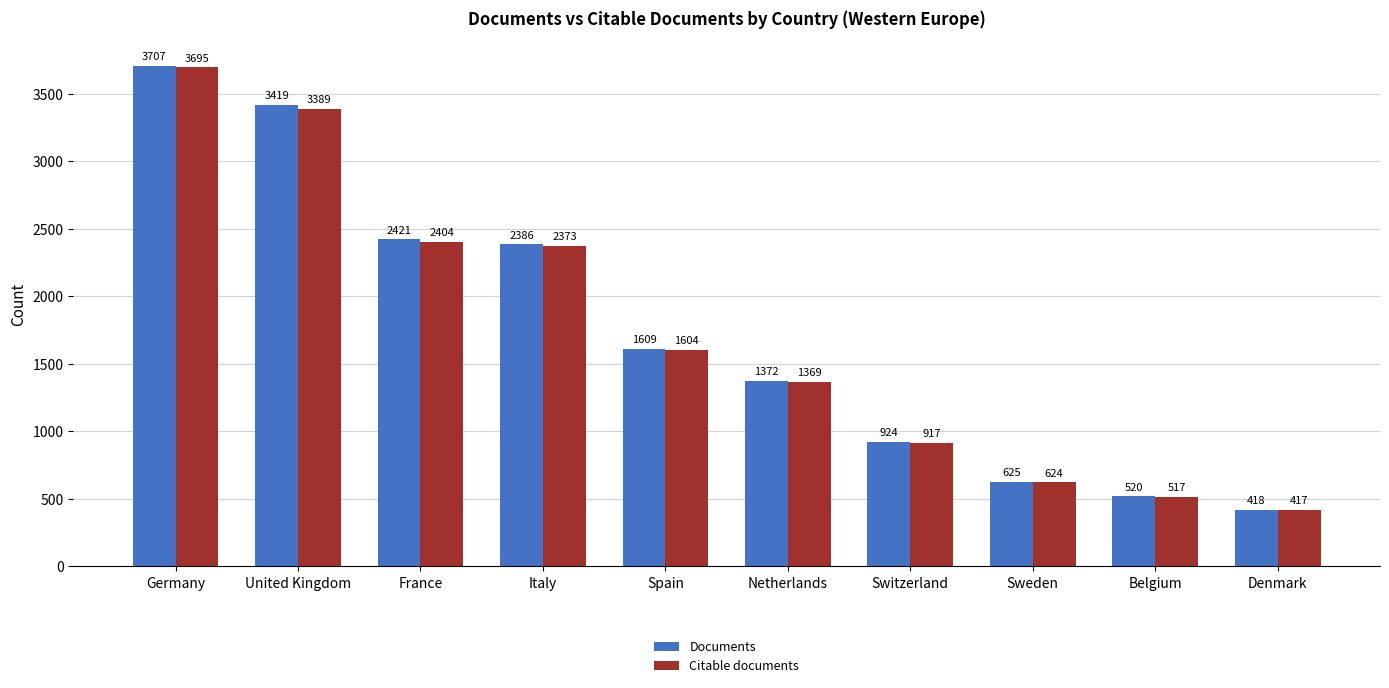

Which series changed the most between Switzerland and Sweden?

Documents